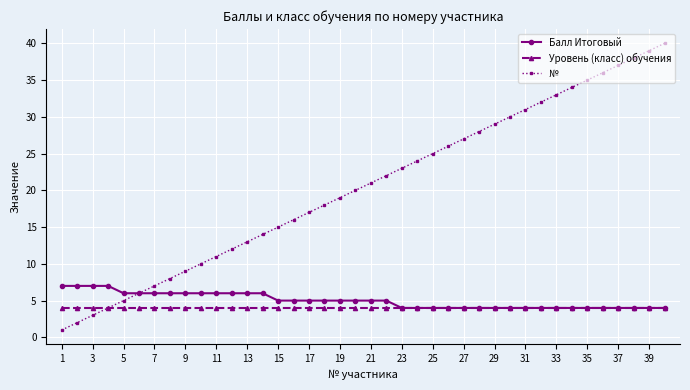

What is the maximum value shown in the chart?

40